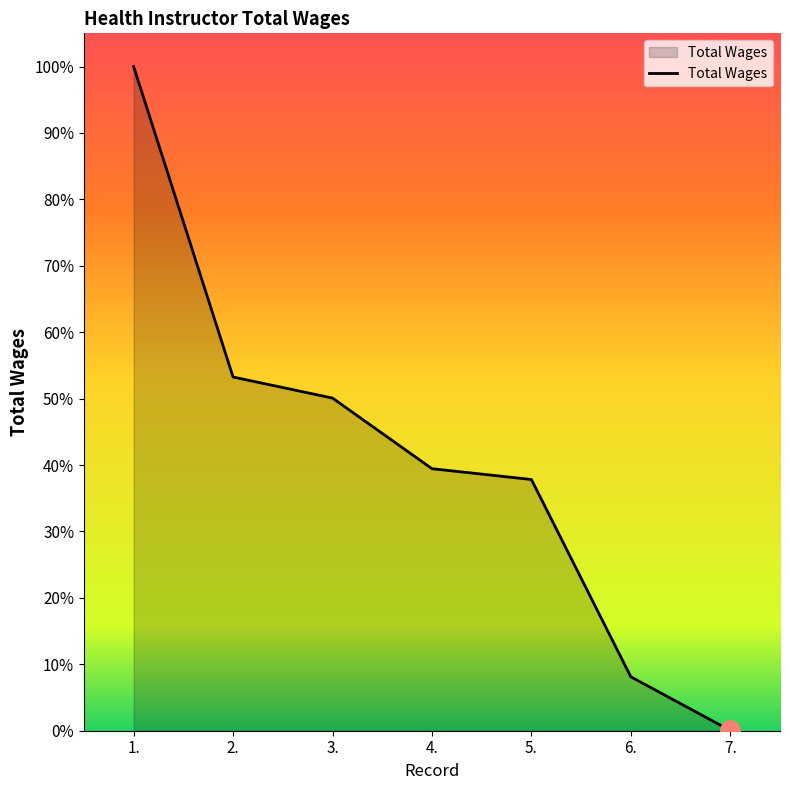

Rank the categories by value from lowest to highest.

7., 6., 5., 4., 3., 2., 1.